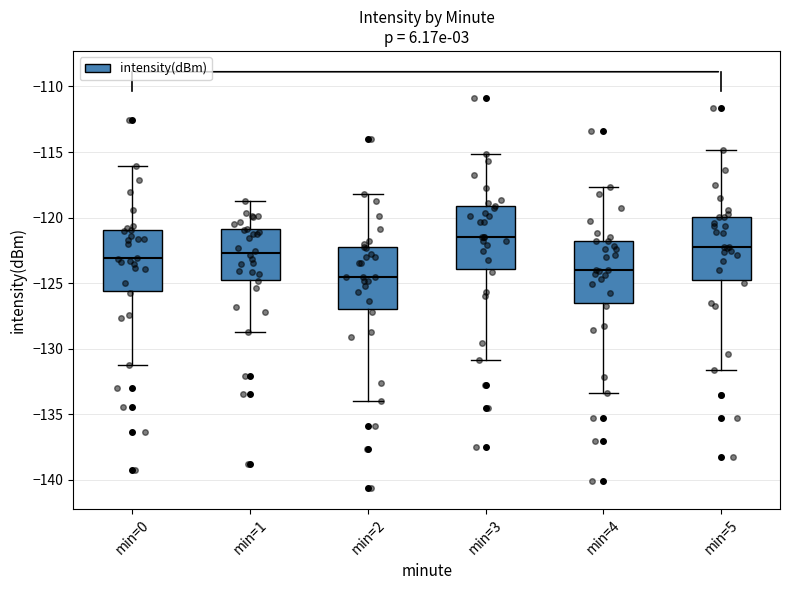

Where is the lower edge of the box for min=0 on the y-axis? The values are not printed on the chart, so give them approximately, as read against the axis.

-125.5